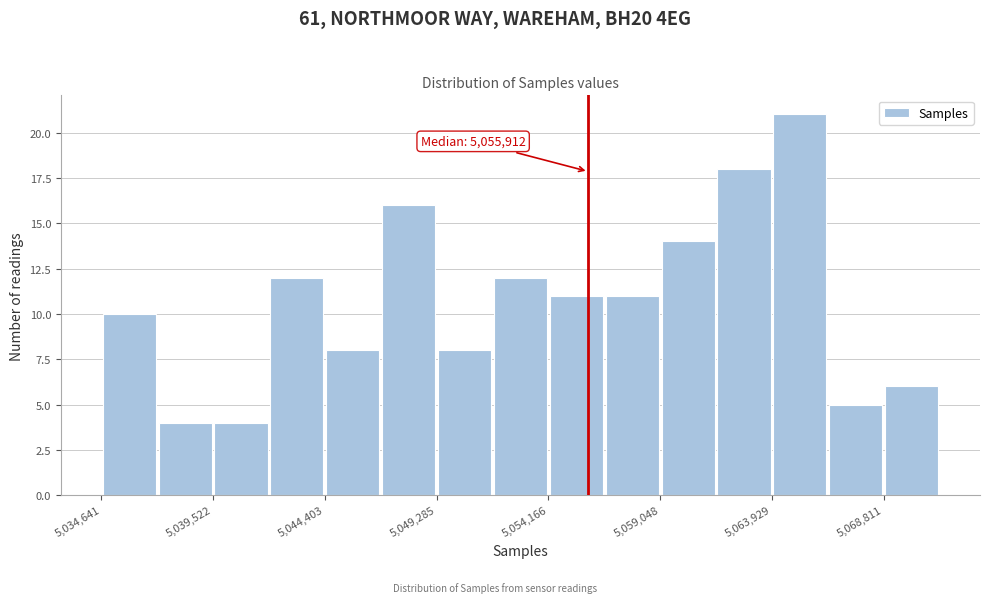

Over which range of the x-axis is the bar tallest?

5064000 to 5066500